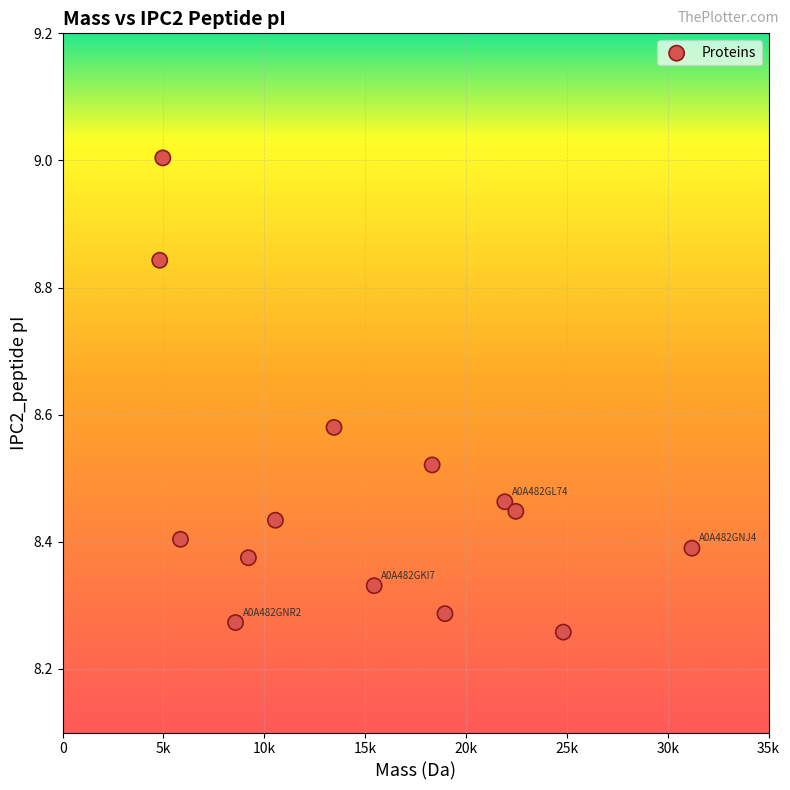

What is the range of Y values (max minus min)?

0.7